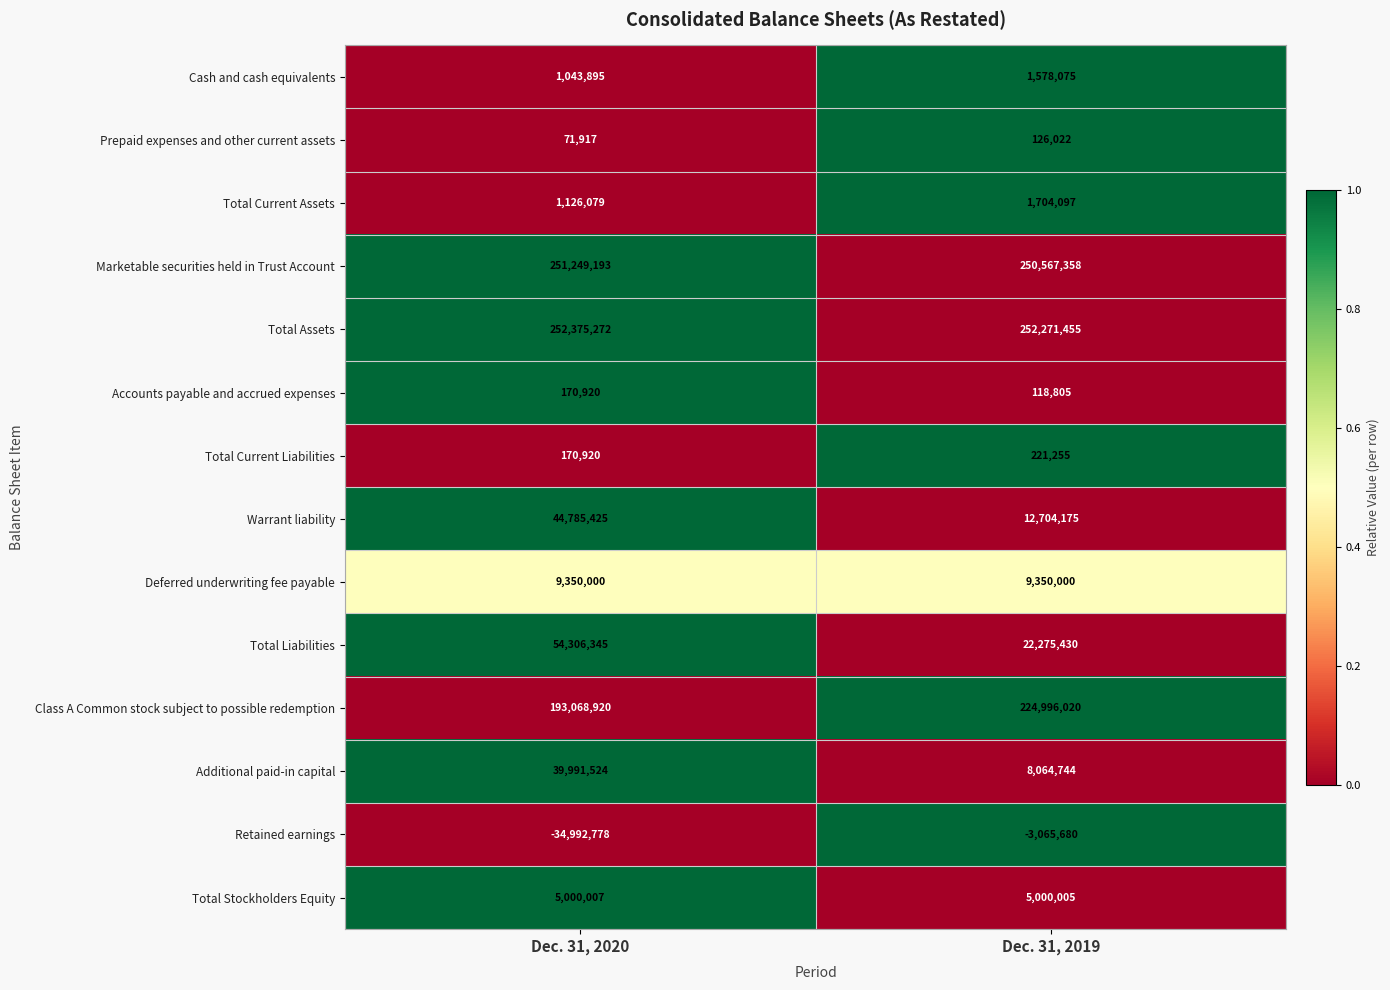

What is the approximate value of Total Liabilities at Dec. 31, 2019?

22275430